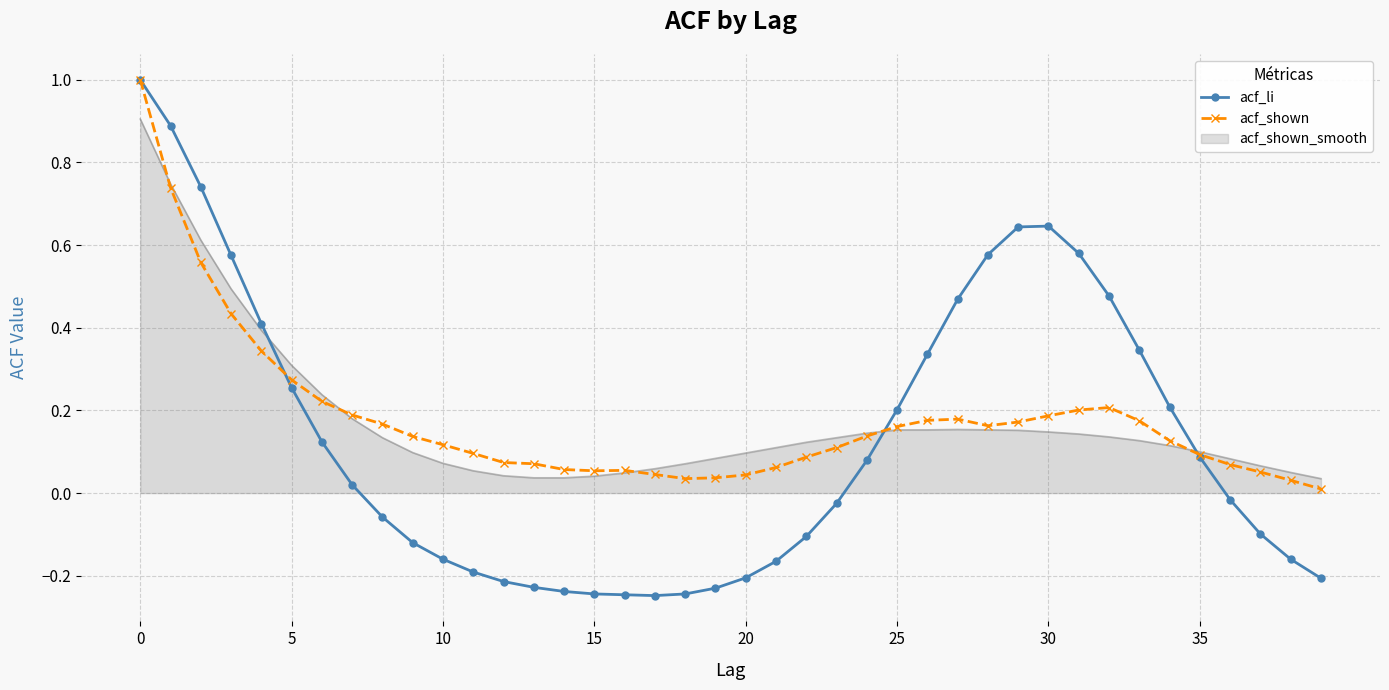

What is the lowest value of the acf_li series?

-0.2